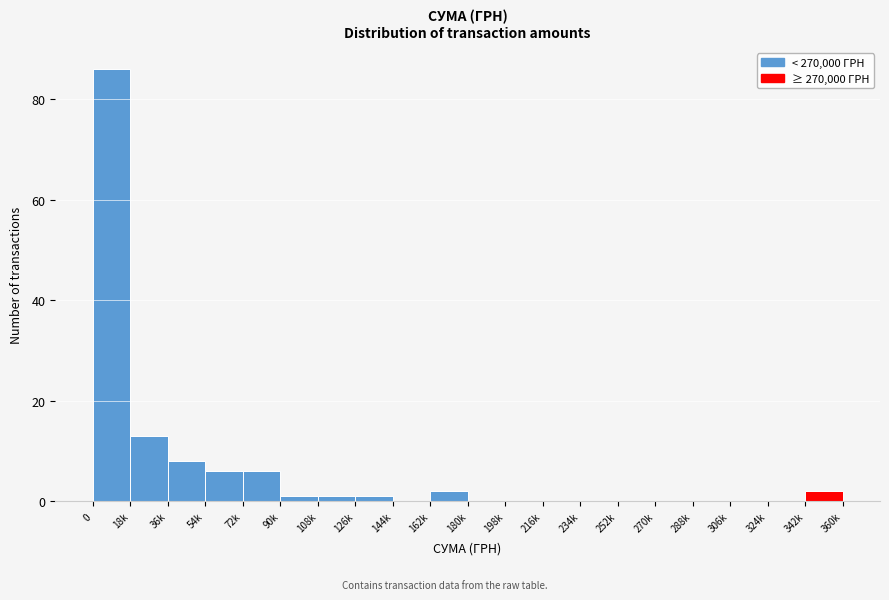

Reading left to right, list all the values displayed in this chart.

0=86	18k=13	36k=8	54k=6	72k=6	90k=1	108k=1	126k=1	144k=0	162k=2	180k=0	198k=0	216k=0	234k=0	252k=0	270k=0	288k=0	306k=0	324k=0	342k=2